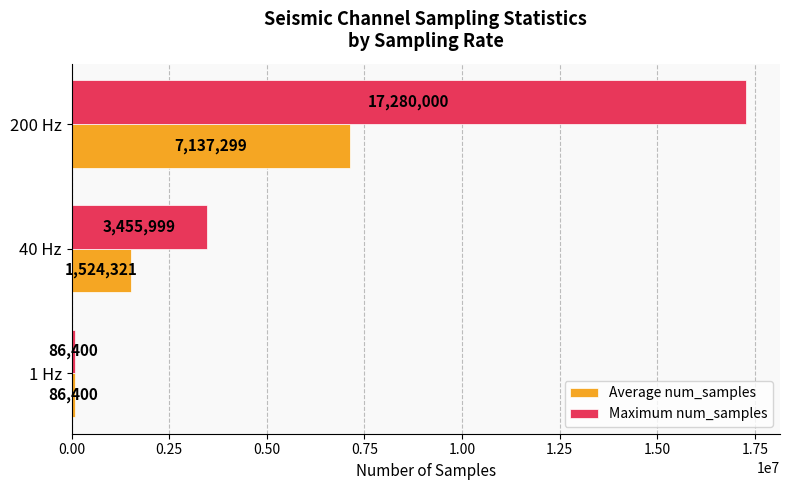

How many distinct data groups are displayed?

2